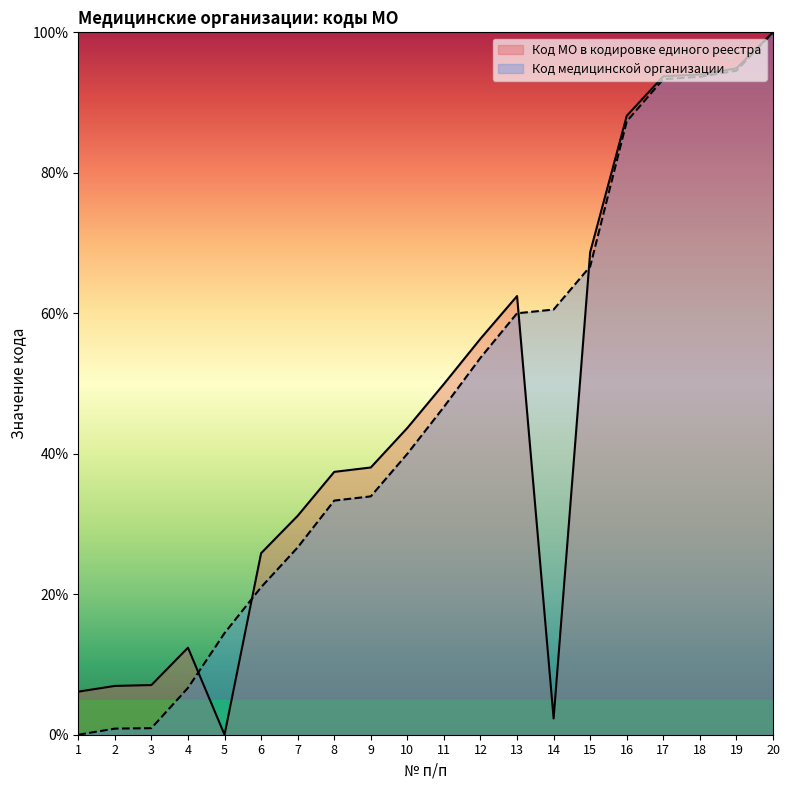

How many distinct data groups are displayed?

2